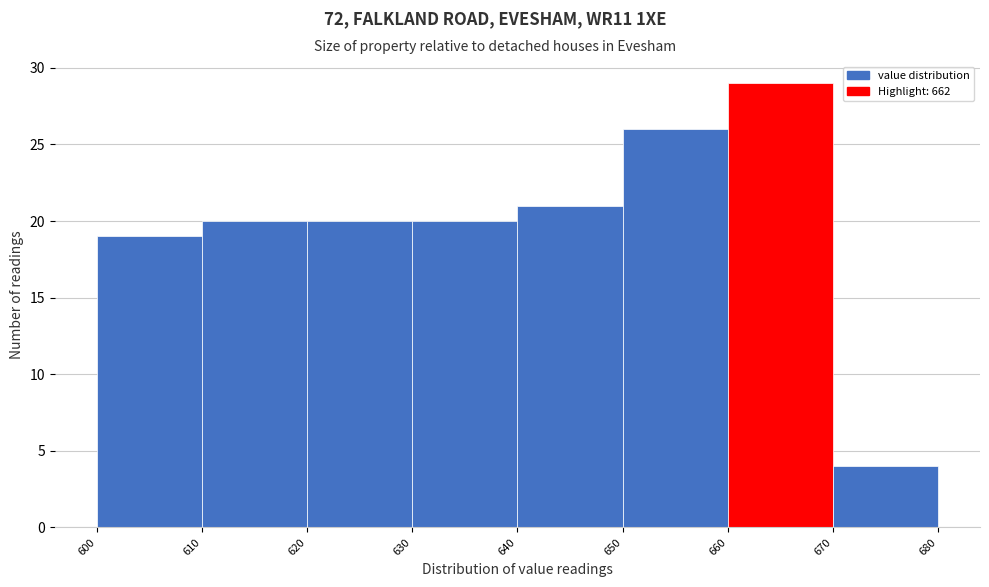

Reading left to right, transcribe this chart: for each bar, give the range it covers on the x-axis and its height. The values are not printed on the chart, so give them approximately, as read against the axis.

600 to 610: 19
610 to 620: 20
620 to 630: 20
630 to 640: 20
640 to 650: 21
650 to 660: 26
660 to 670: 29
670 to 680: 4